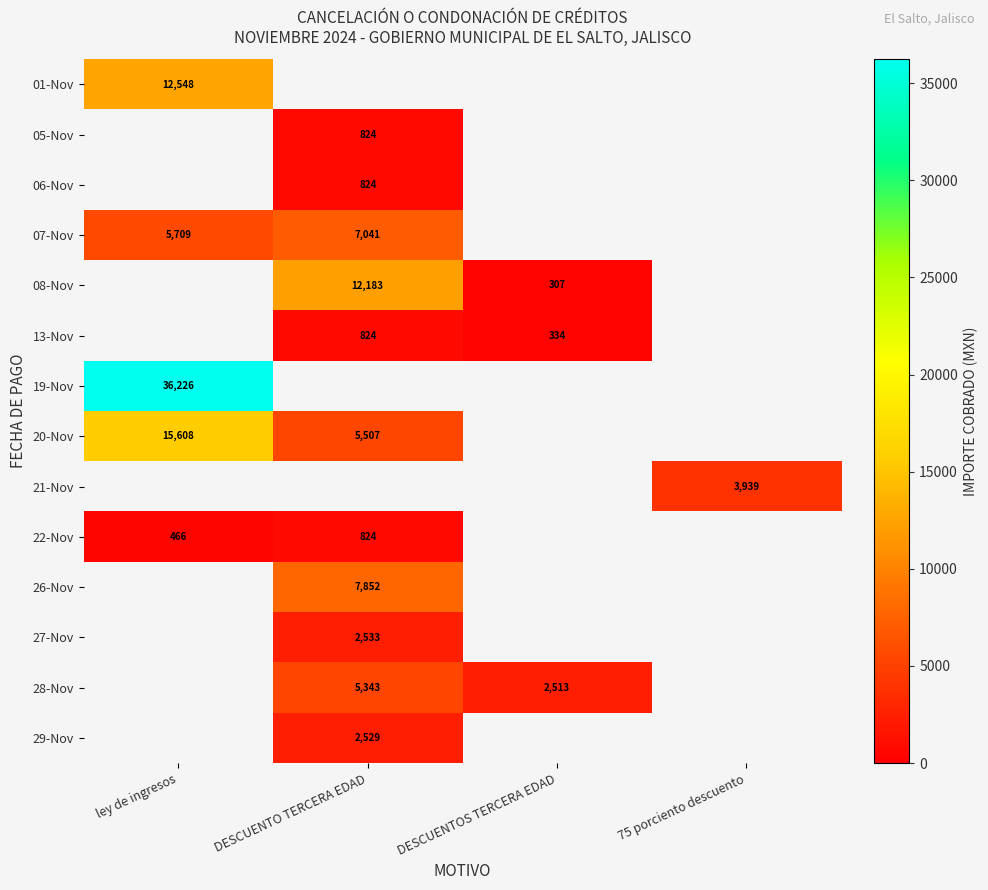

At how many categories does at least one series exceed 22468?

1